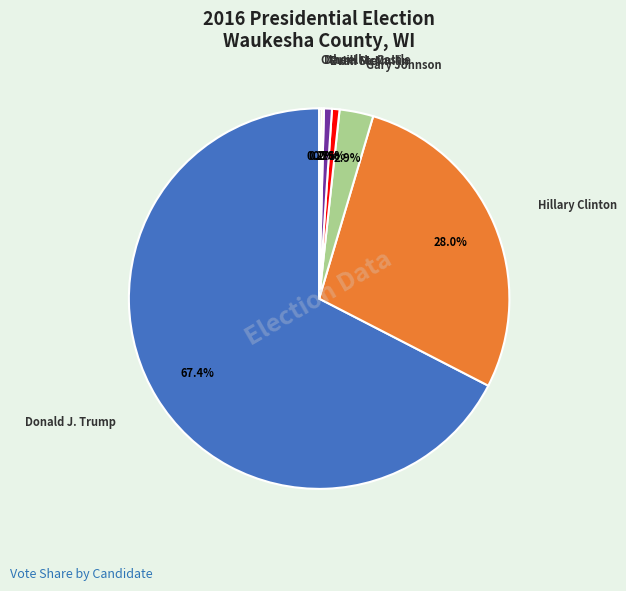

To the nearest percent, what is the average slice percentage?

14%